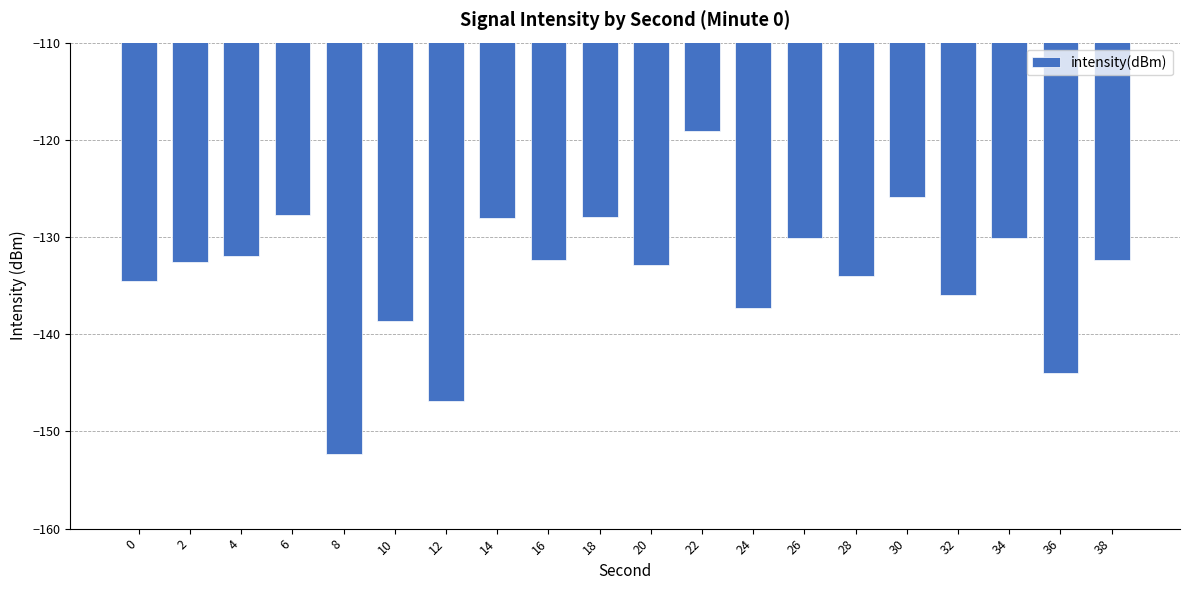

Between 32 and 24, which is larger?

32